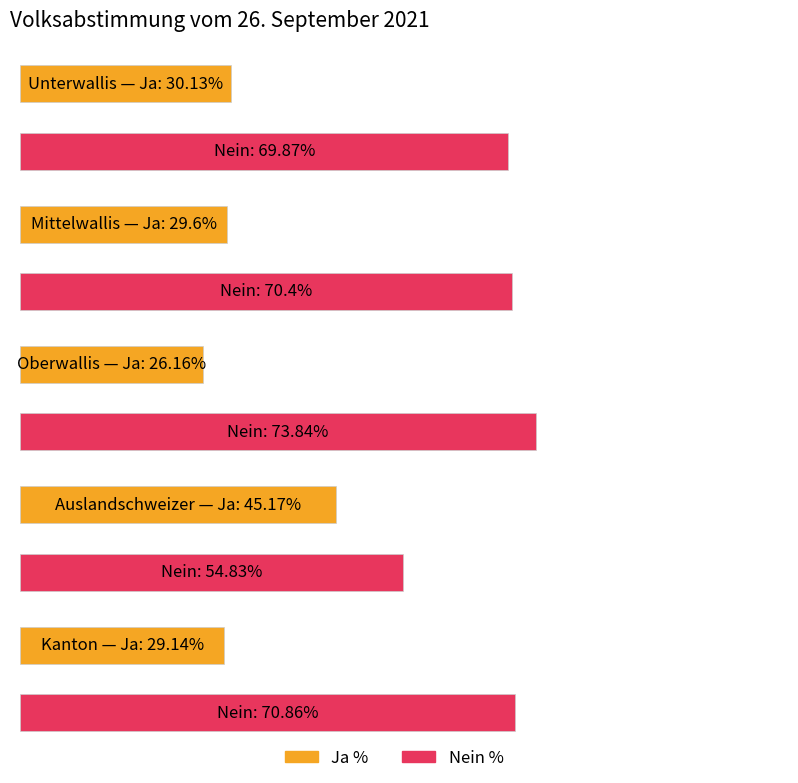

Where does the Nein % series first go above 70?

Mittelwallis